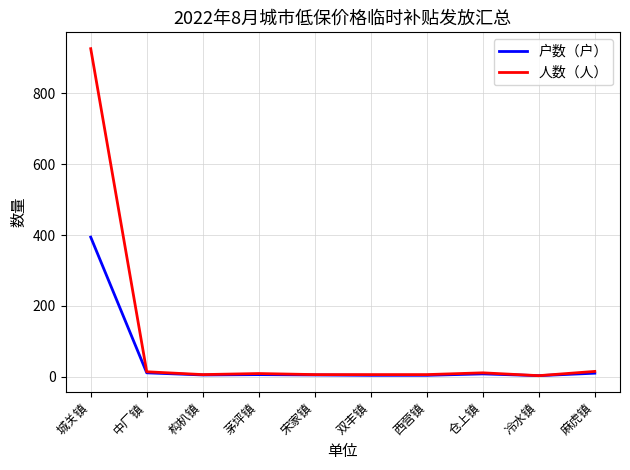

Which series has the largest total across all categories?

人数（人）